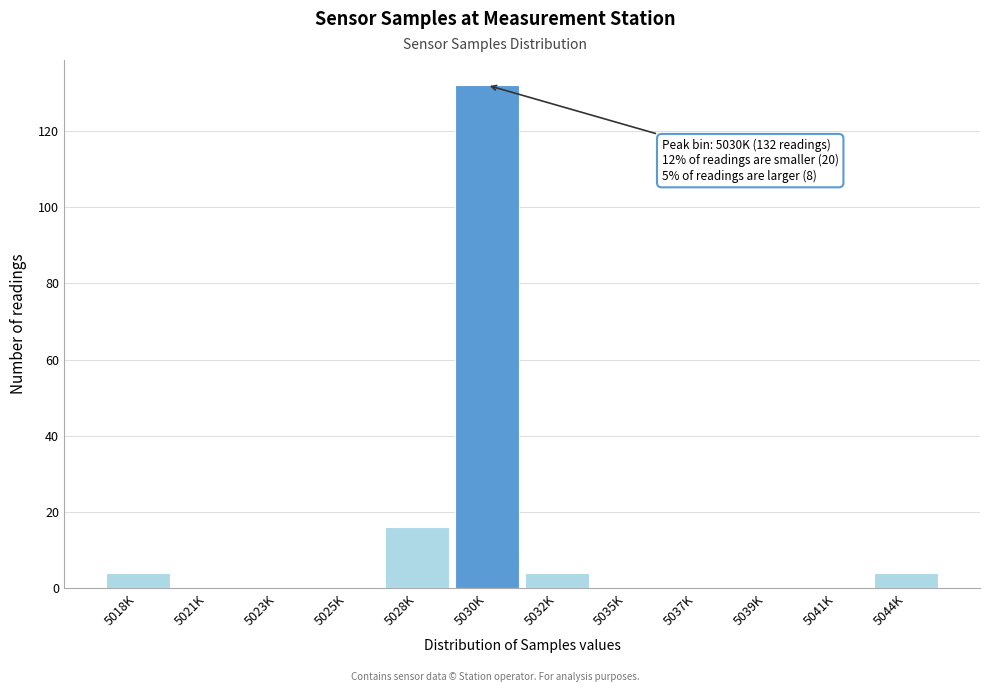

Reading left to right, transcribe all the data shown in this chart.

5018K=4	5021K=0	5023K=0	5025K=0	5028K=16	5030K=132	5032K=4	5035K=0	5037K=0	5039K=0	5041K=0	5044K=4